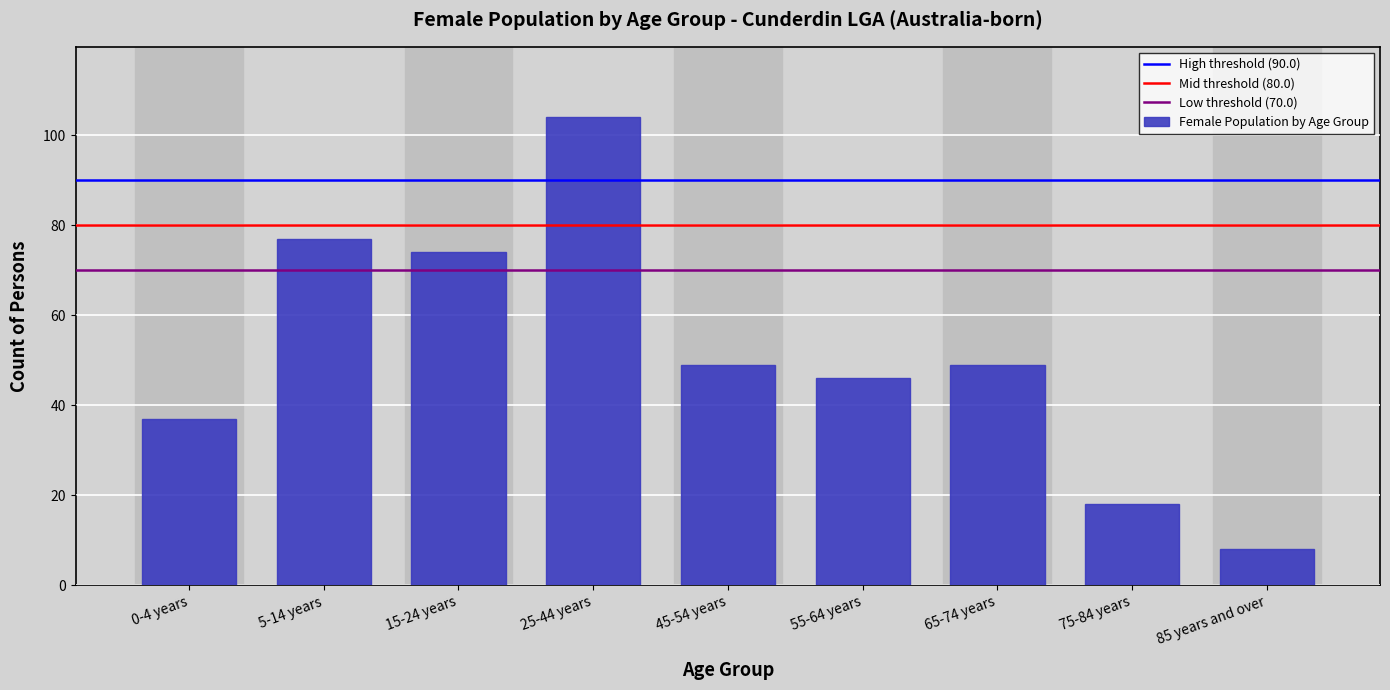

Reading left to right, list all the values displayed in this chart.

0-4 years=37	5-14 years=77	15-24 years=74	25-44 years=104	45-54 years=49	55-64 years=46	65-74 years=49	75-84 years=18	85 years and over=8